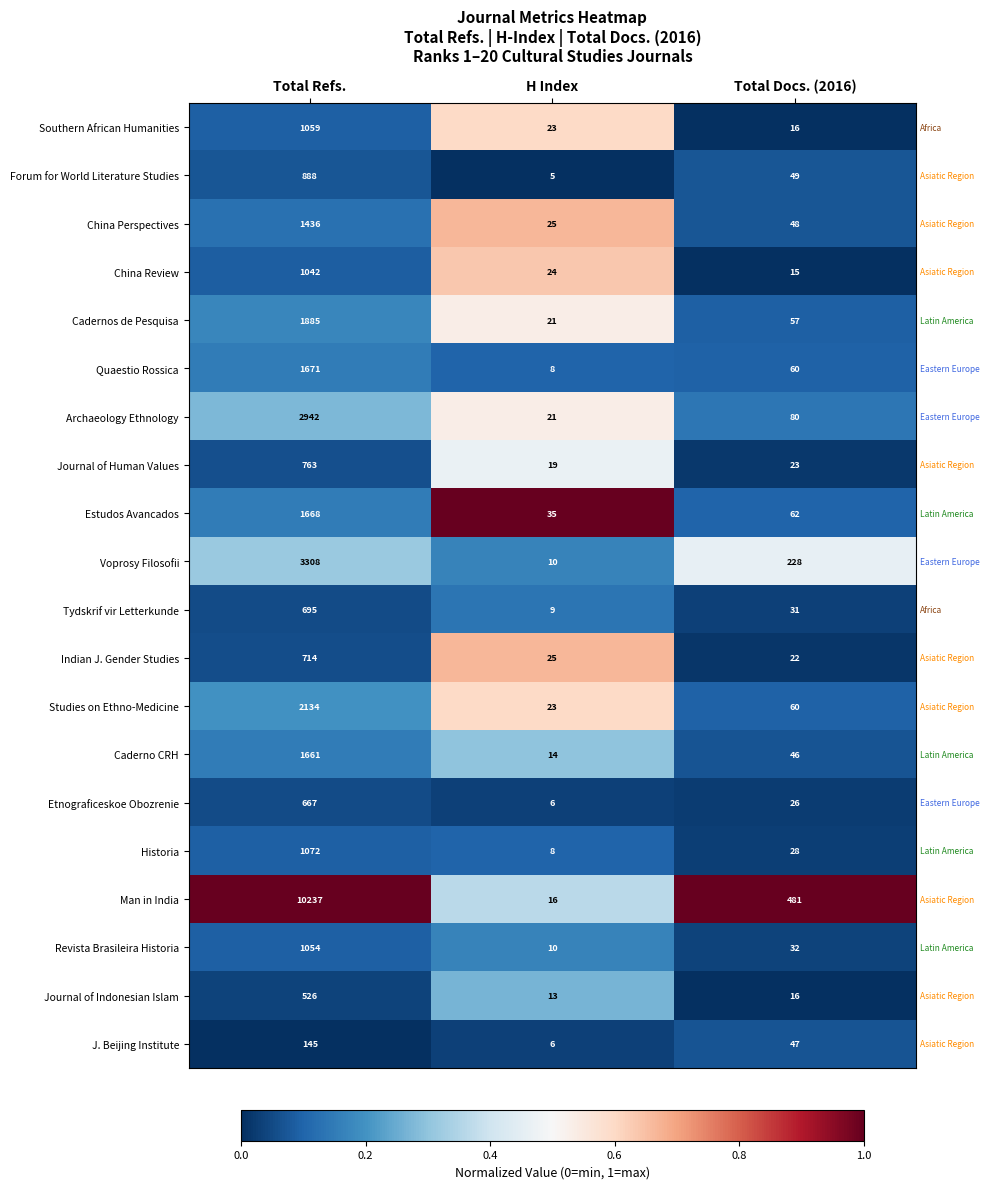

What is the difference between the highest and lowest values at Total Docs. (2016)?

466